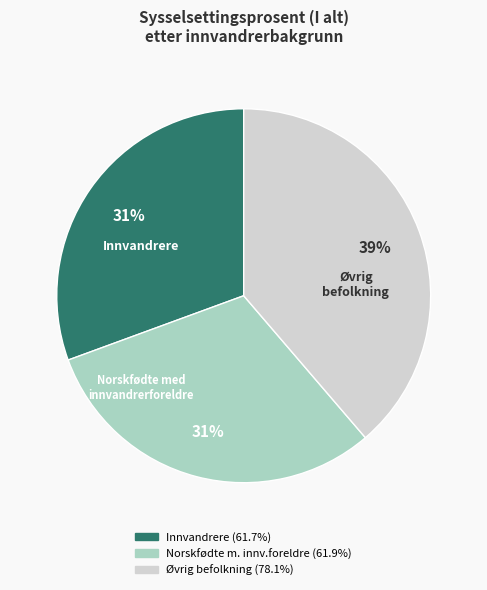

Is there a majority slice in this chart?

No